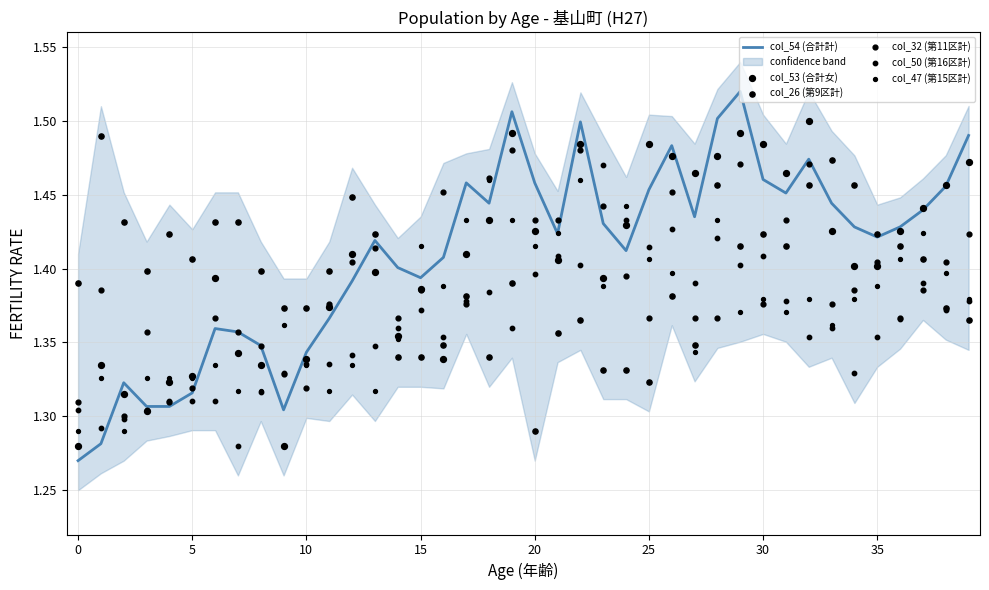

Which series reaches the minimum Y coordinate?

col_54 (合計計)